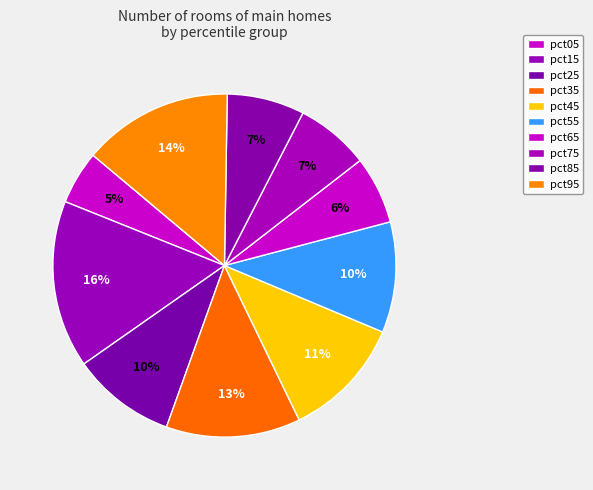

Is it true that pct35 is 26% of the pie?

False